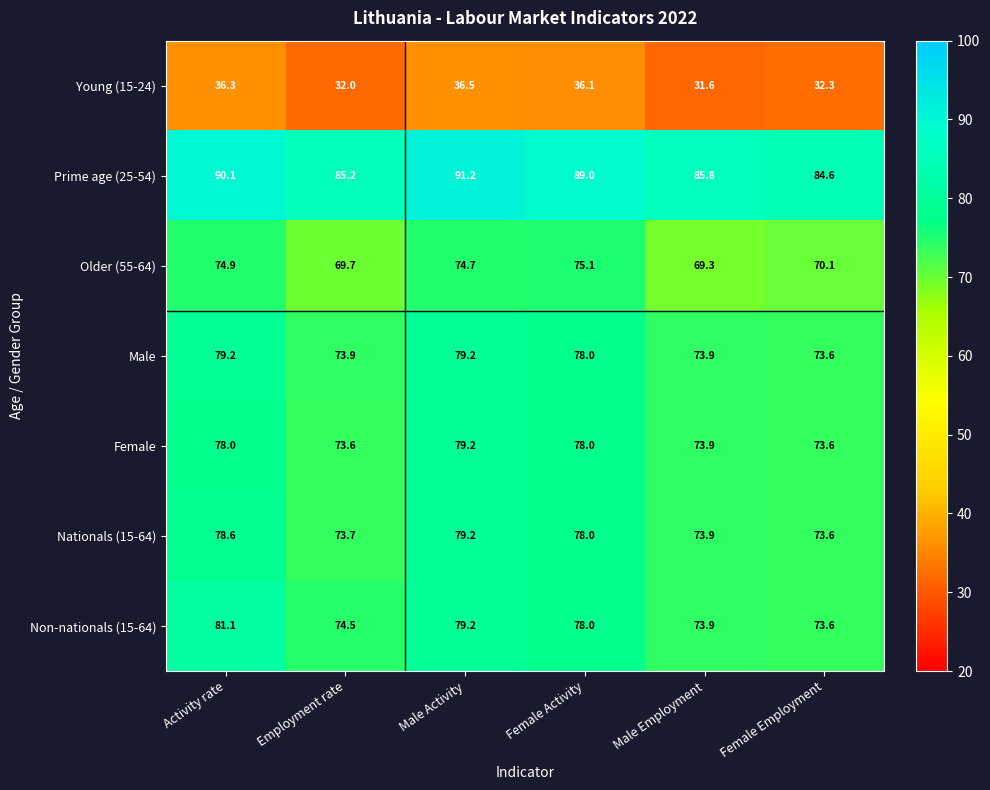

Which series has the widest spread of values?

Non-nationals (15-64)